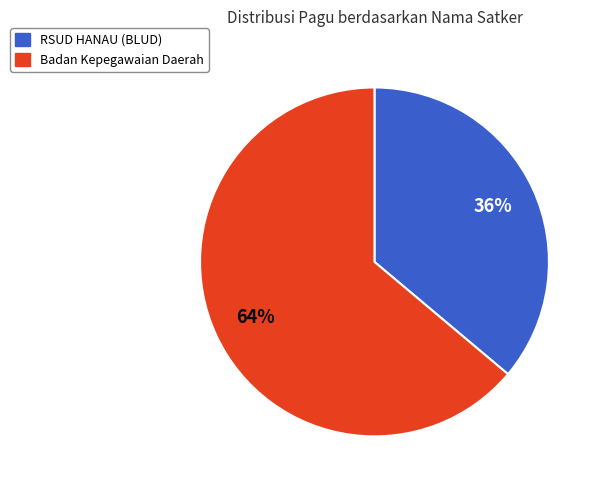

To the nearest percent, what is the average slice percentage?

50%